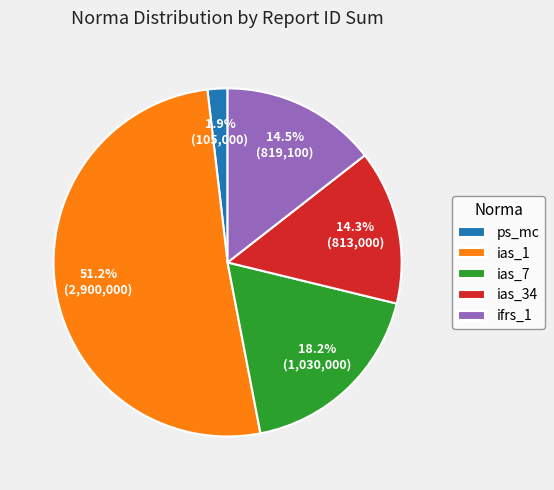

To the nearest percent, what is the average slice percentage?

20%